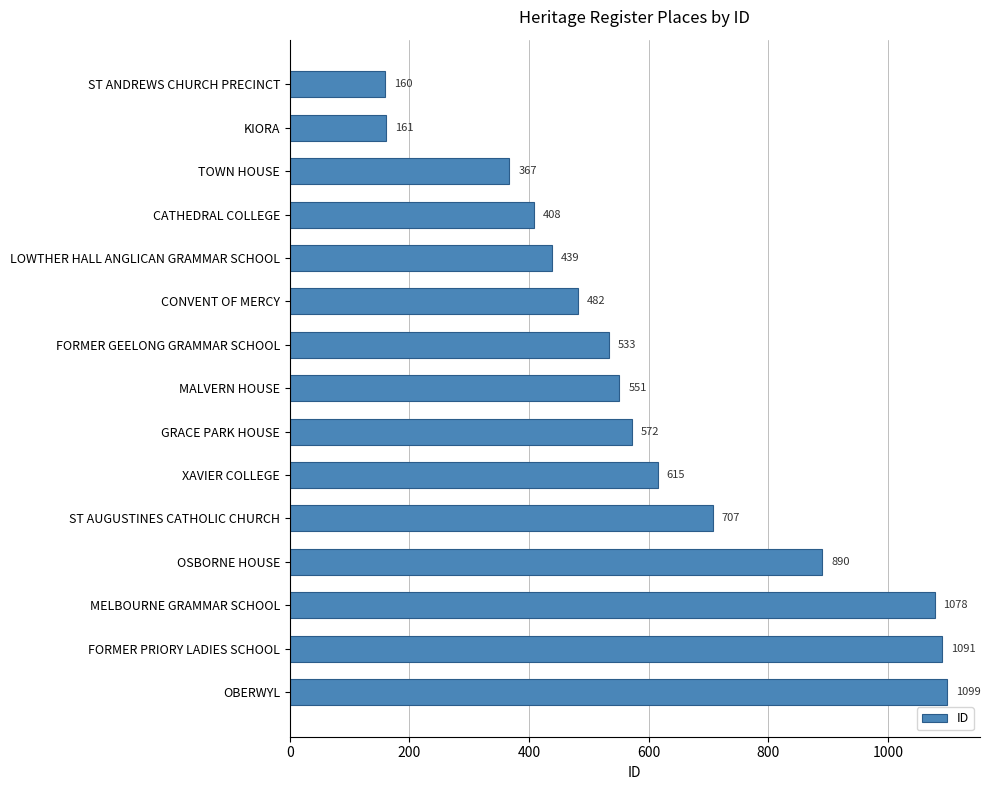

At which label is the value closest to 629?

XAVIER COLLEGE